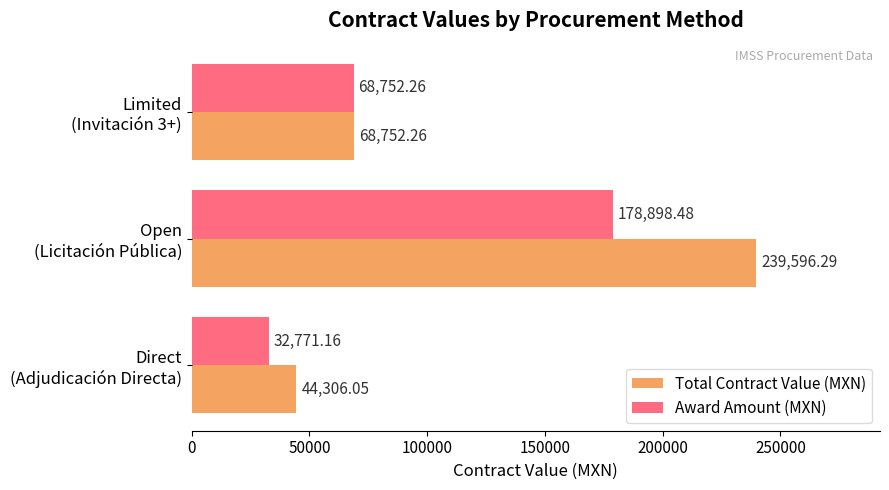

What is the sum of all Total Contract Value (MXN) values?

352654.6